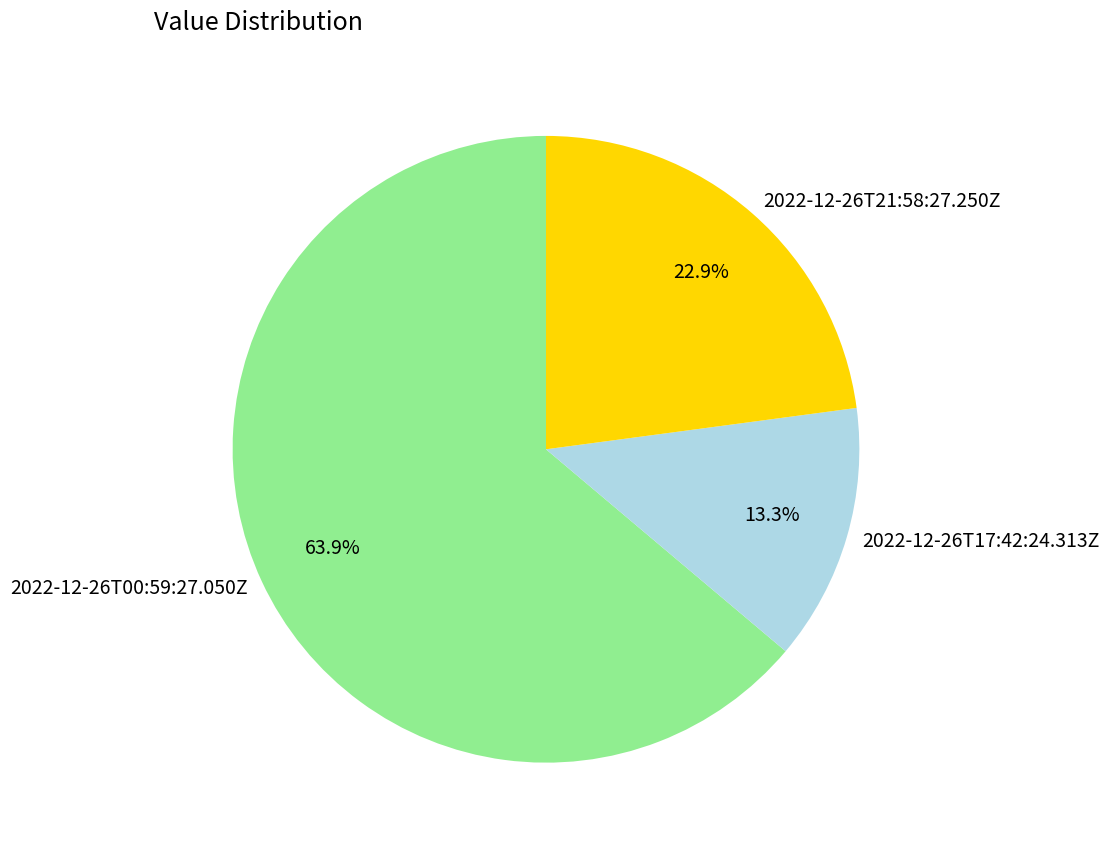

The 2022-12-26T21:58:27.250Z slice represents 23% of the pie. True or false?

True